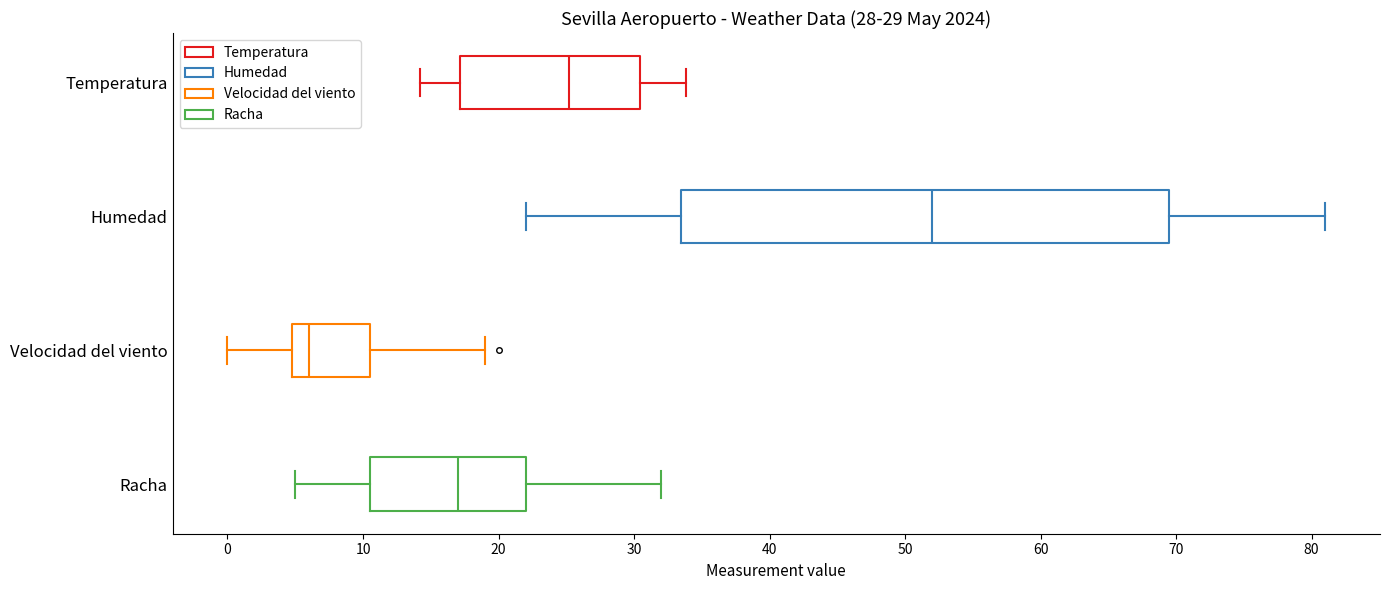

Which box is the widest, from its left edge to its right edge?

Humedad